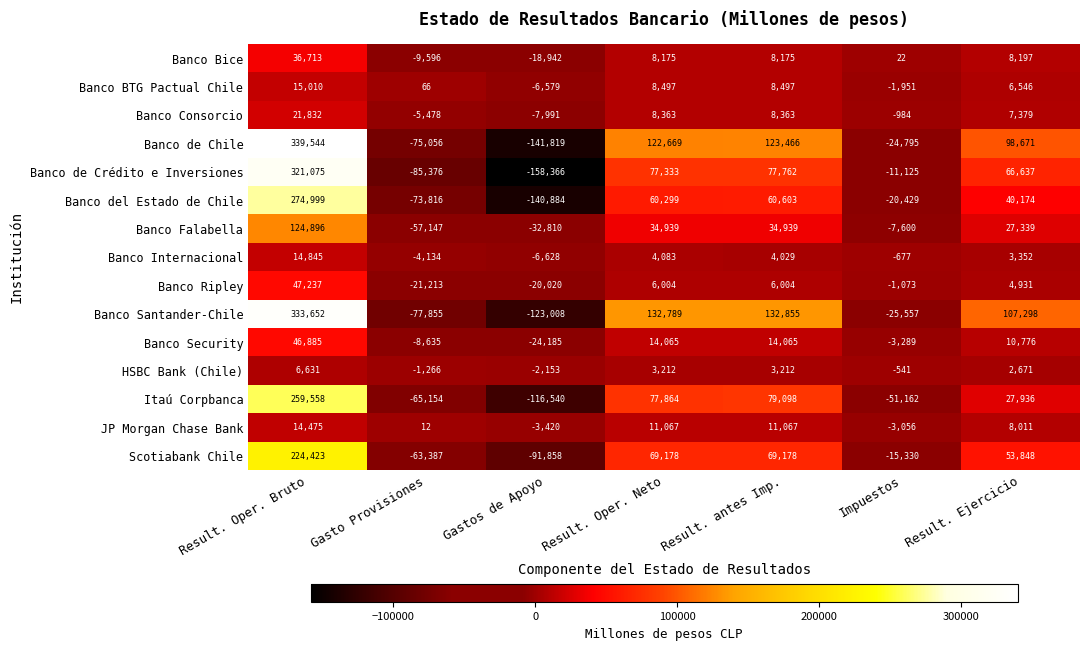

Between Gasto Provisiones and Result. Ejercicio, which series saw the biggest shift?

Banco Santander-Chile